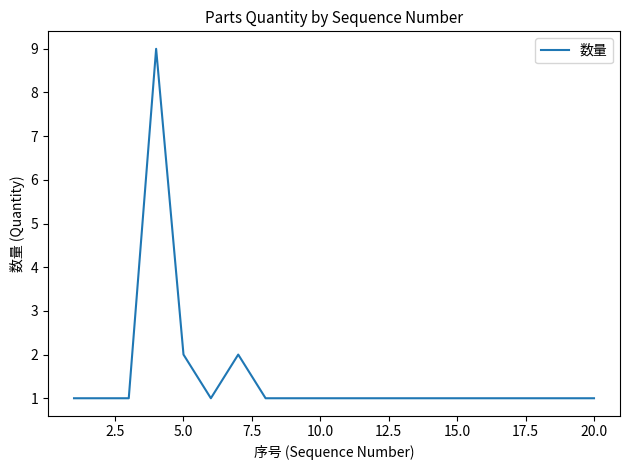

What is the maximum value shown in the chart?

9